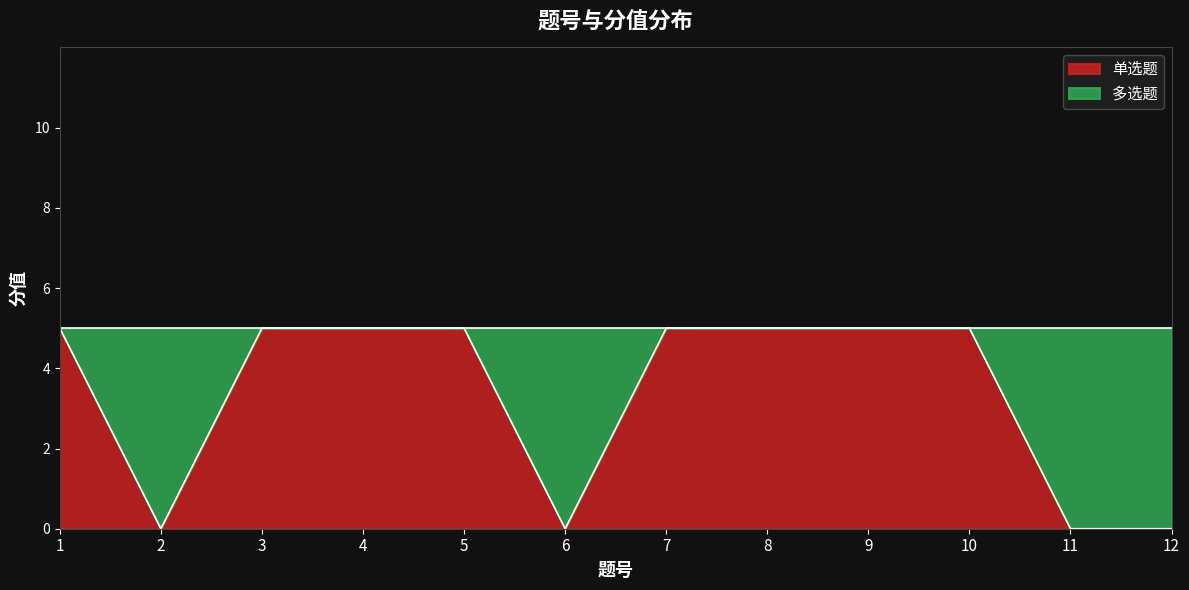

Rank the categories by value from highest to lowest.

1, 3, 4, 5, 7, 8, 9, 10, 2, 6, 11, 12